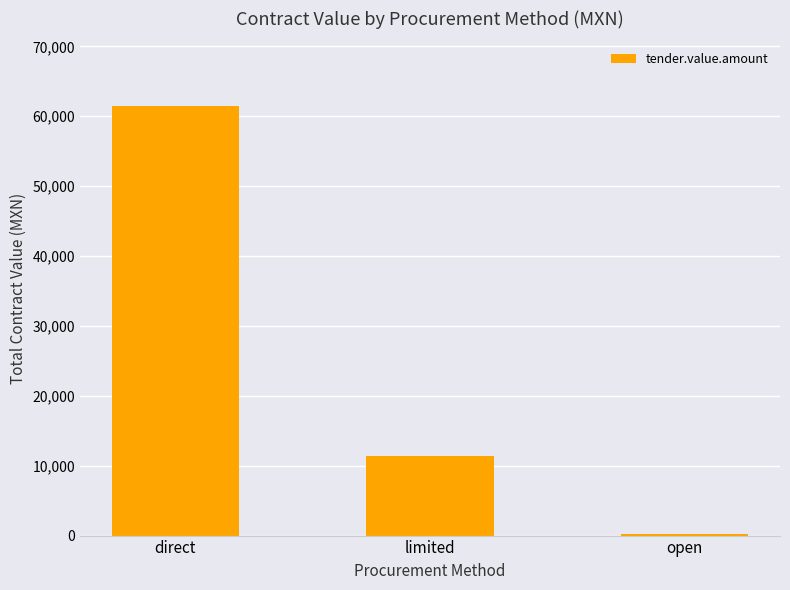

What is the sum of all values?

73162.6